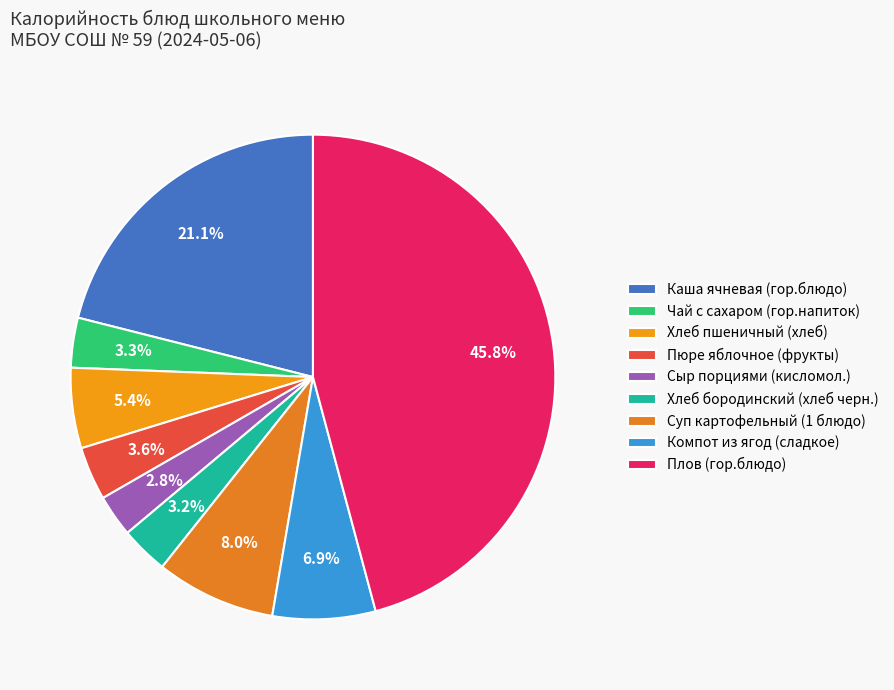

Count the number of slices in the pie.

9